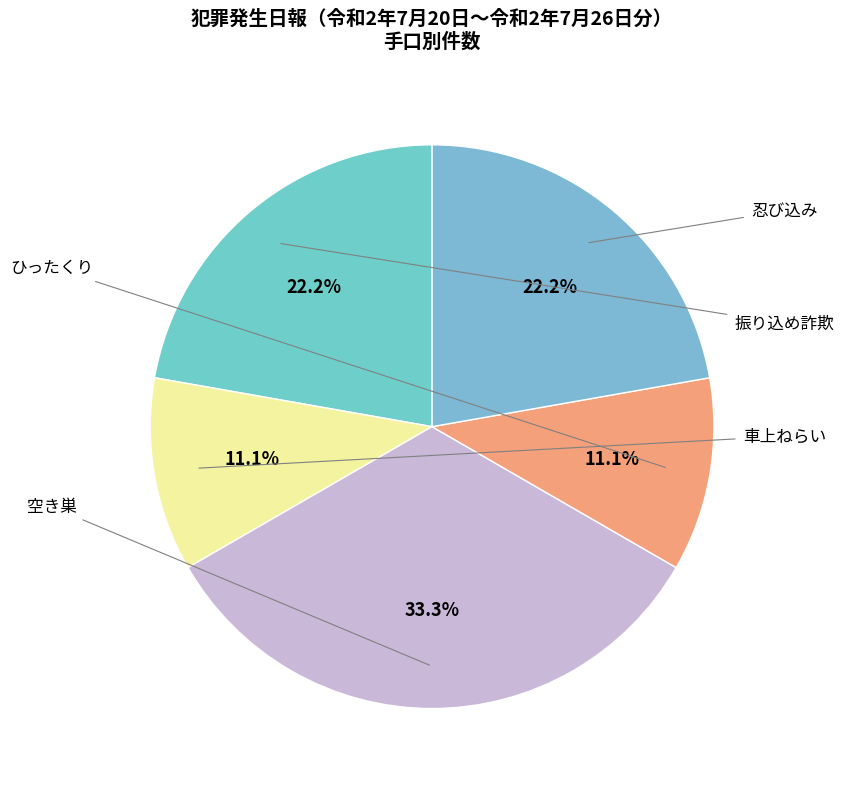

Count the number of slices in the pie.

5